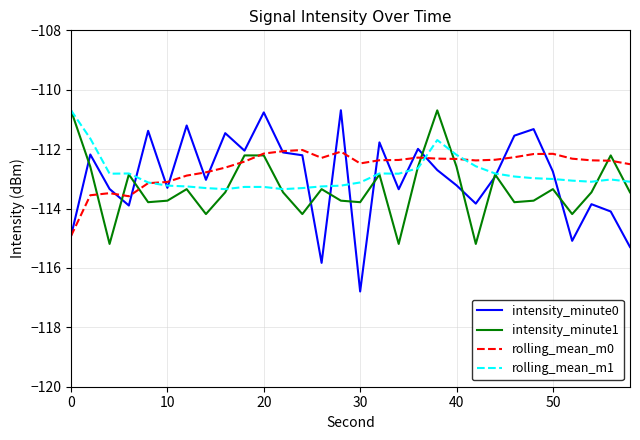

Which series has the widest spread of values?

intensity_minute0